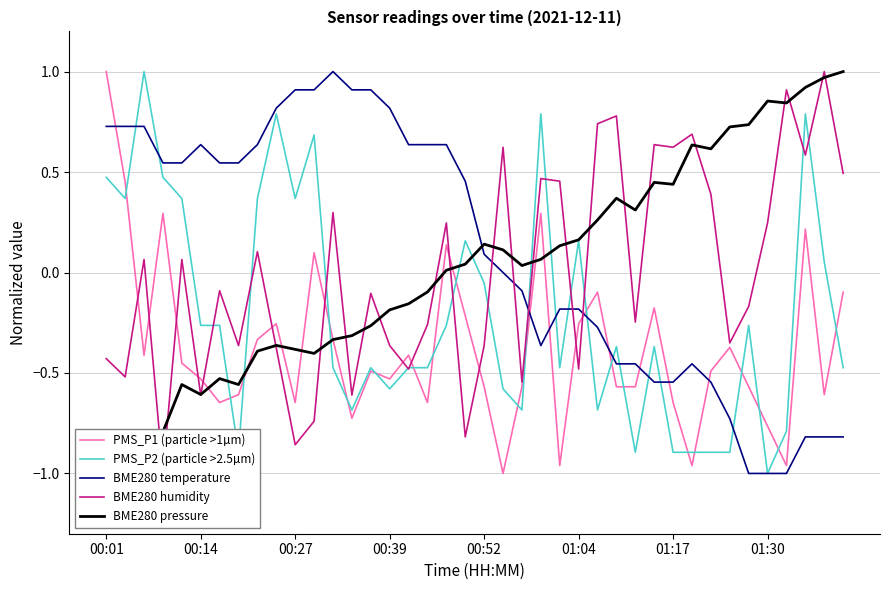

What is the highest value of the PMS_P1 (particle >1µm) series?

1.0